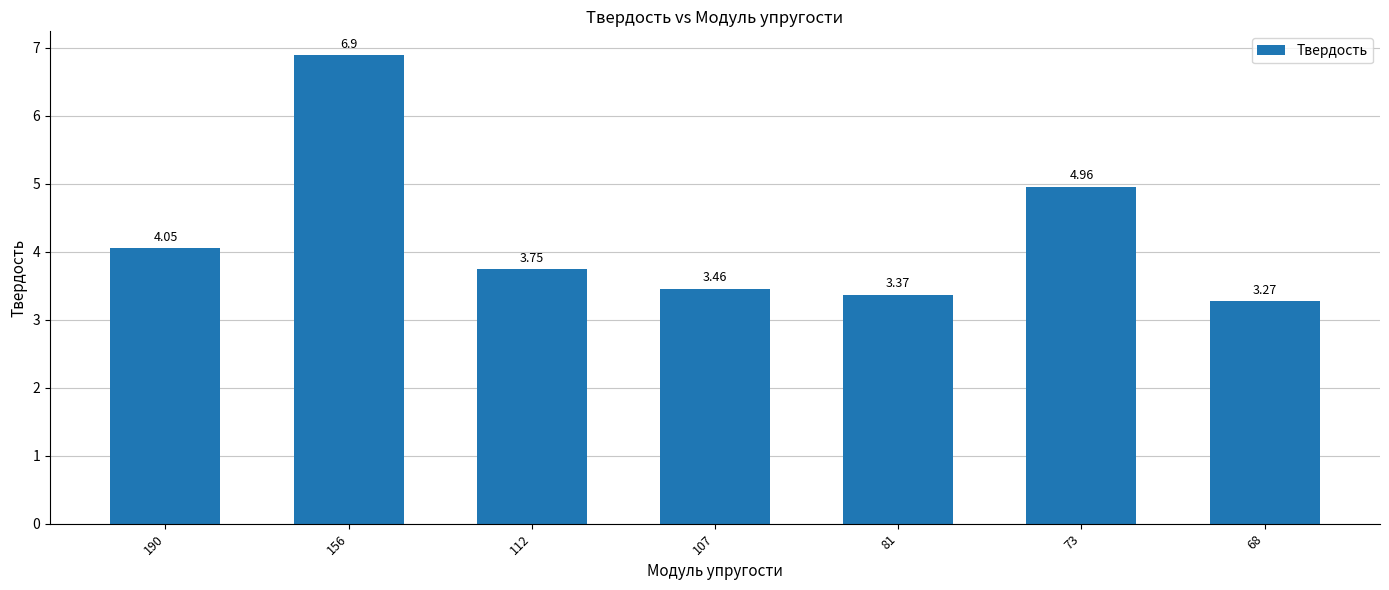

Approximately how many times larger is the value at 107 compared to 73?

0.7